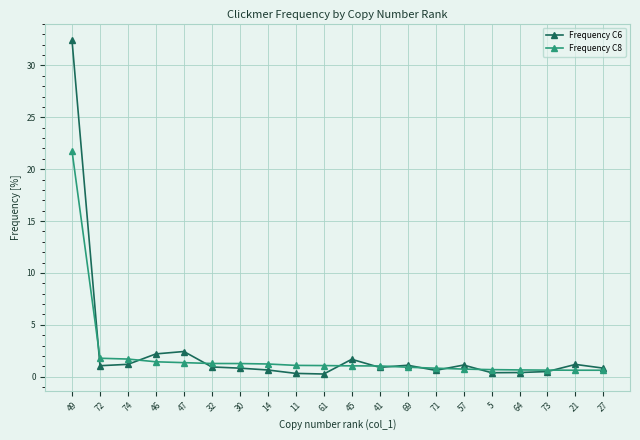

Is it true that Frequency C6 equals 0.9 at 41?

True